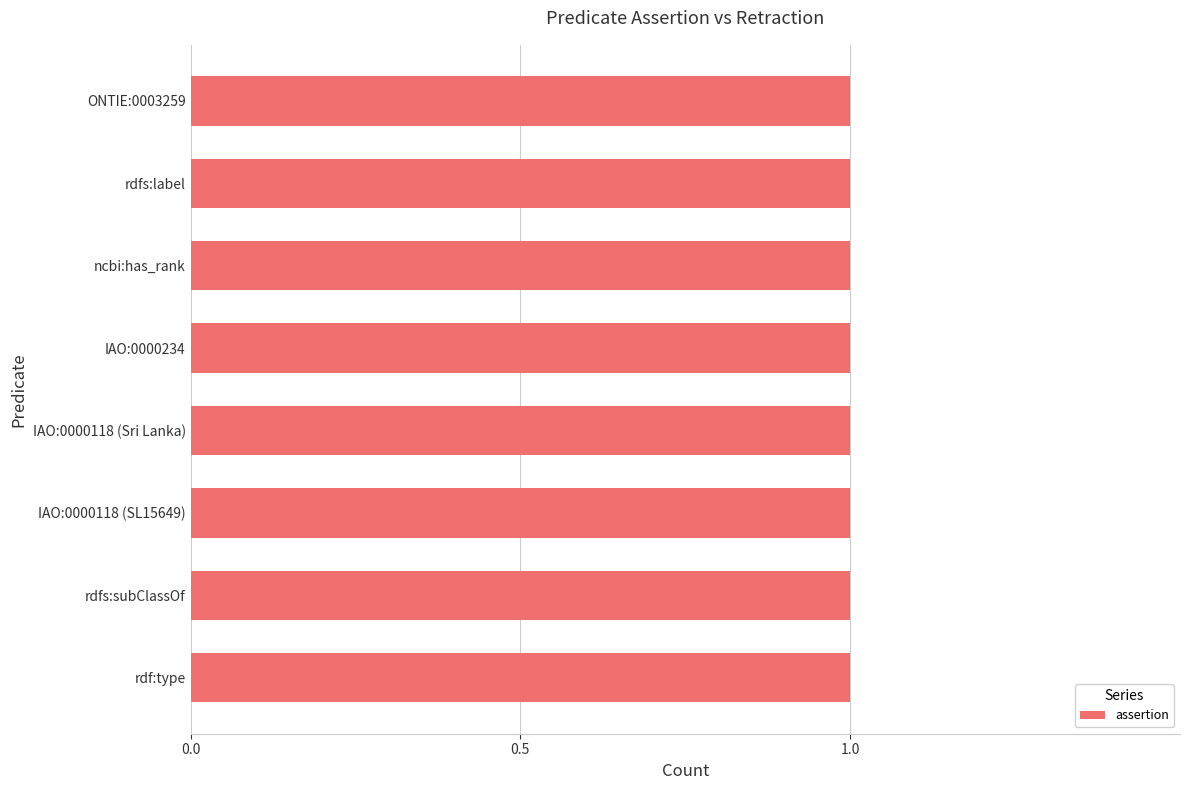

Does the chart contain stacked bars?

No